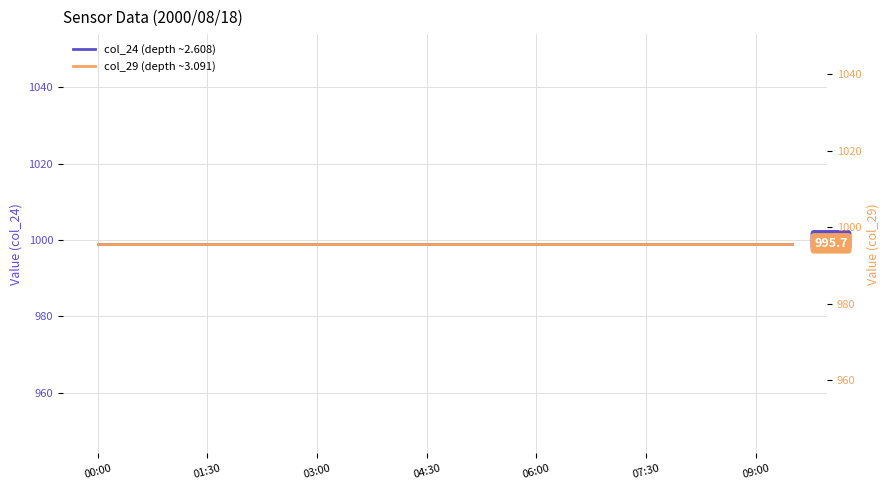

True or false: col_24 (depth ~2.608) and col_29 (depth ~3.091) cross at least once.

False